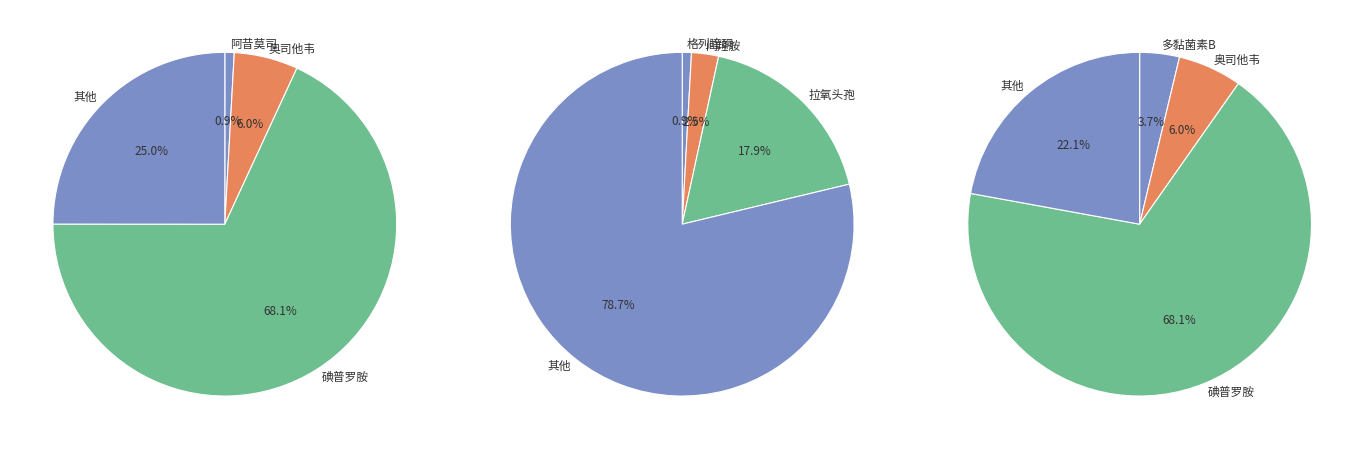

To the nearest percent, what portion does 拉氧头孢注射剂 represent?

18%